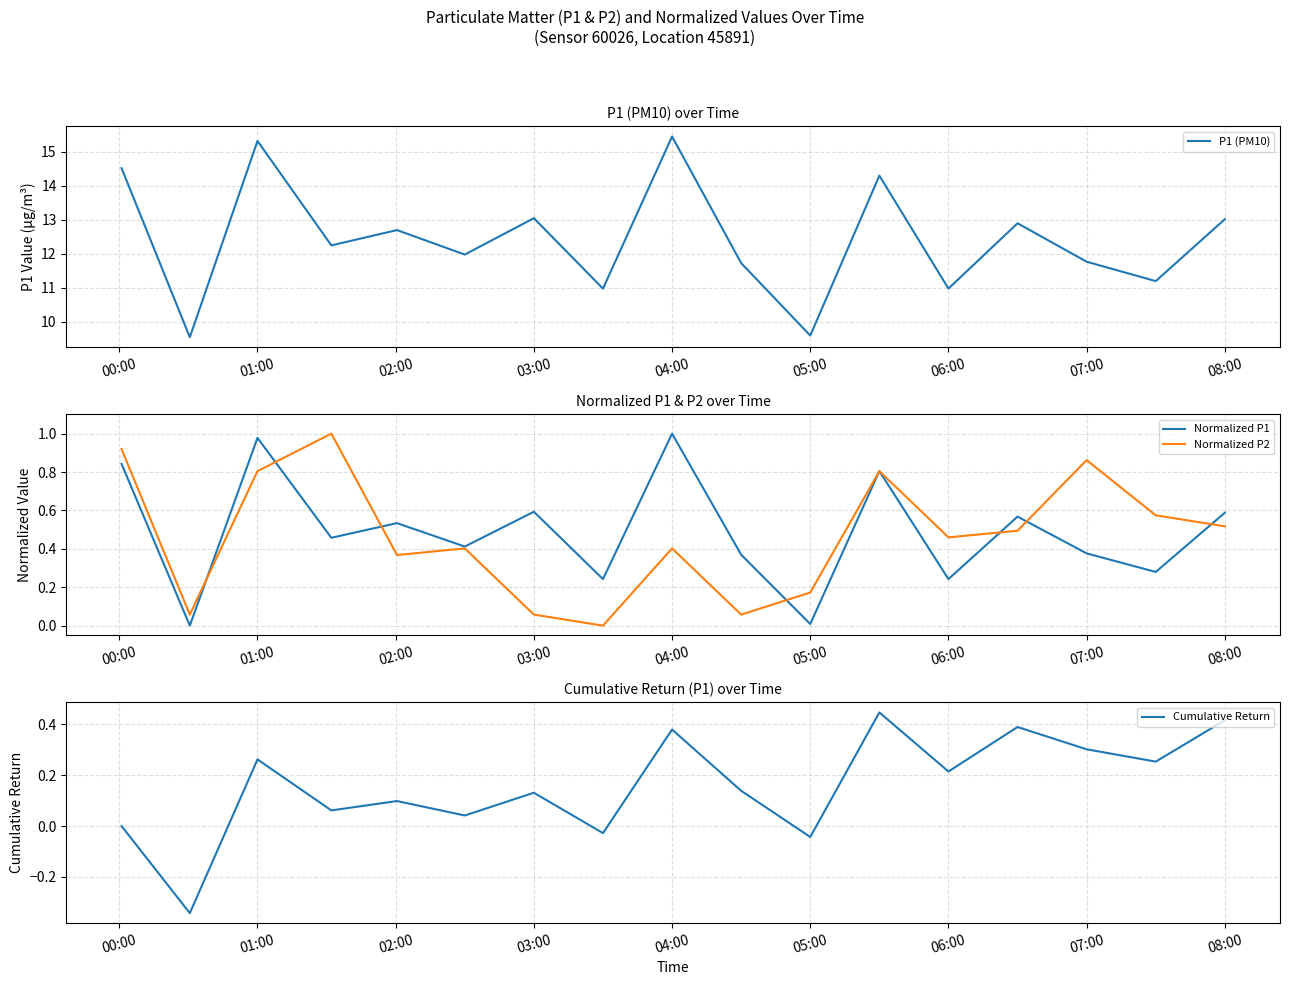

Is it true that Normalized P2 equals 0.4 at 04:00?

True